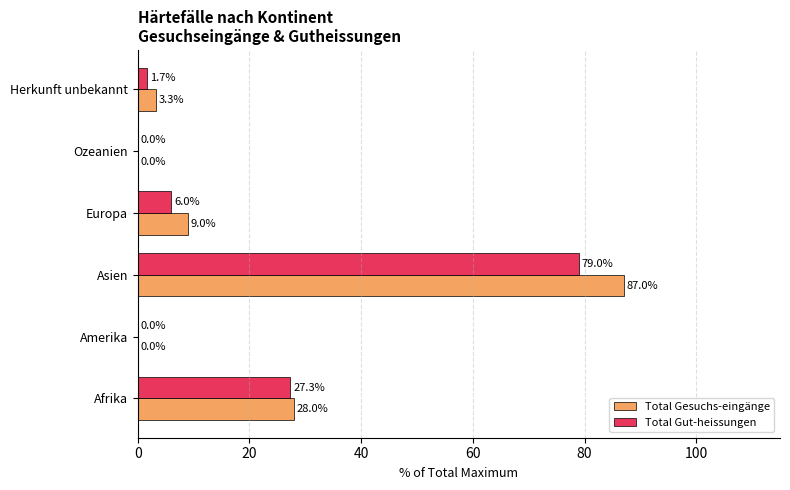

What is the greatest value displayed?

87.0